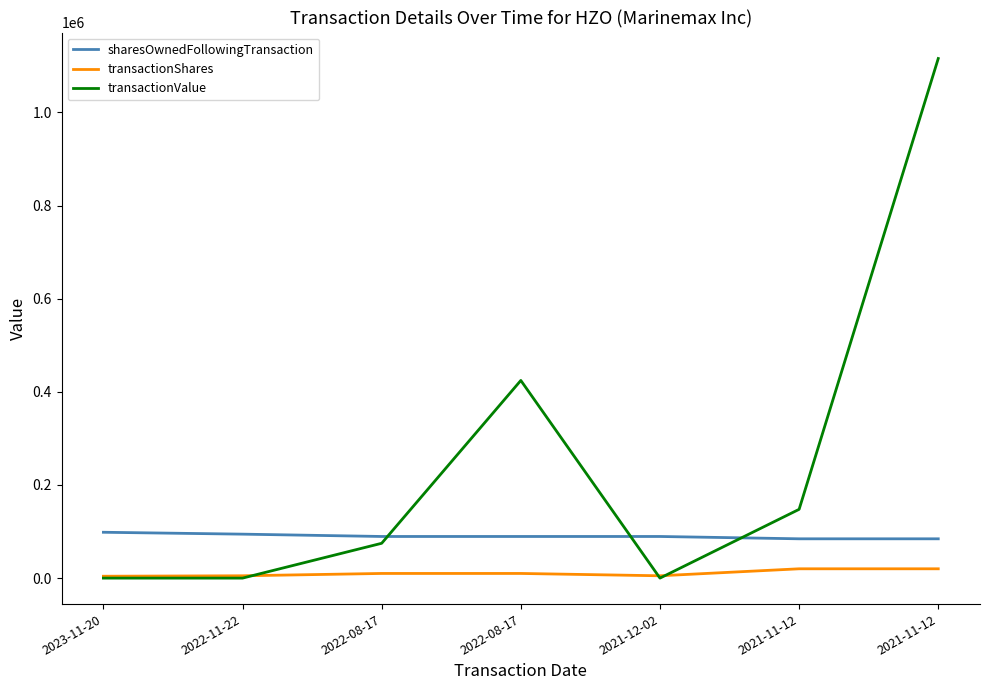

Does the chart display data point markers on the line(s)?

No